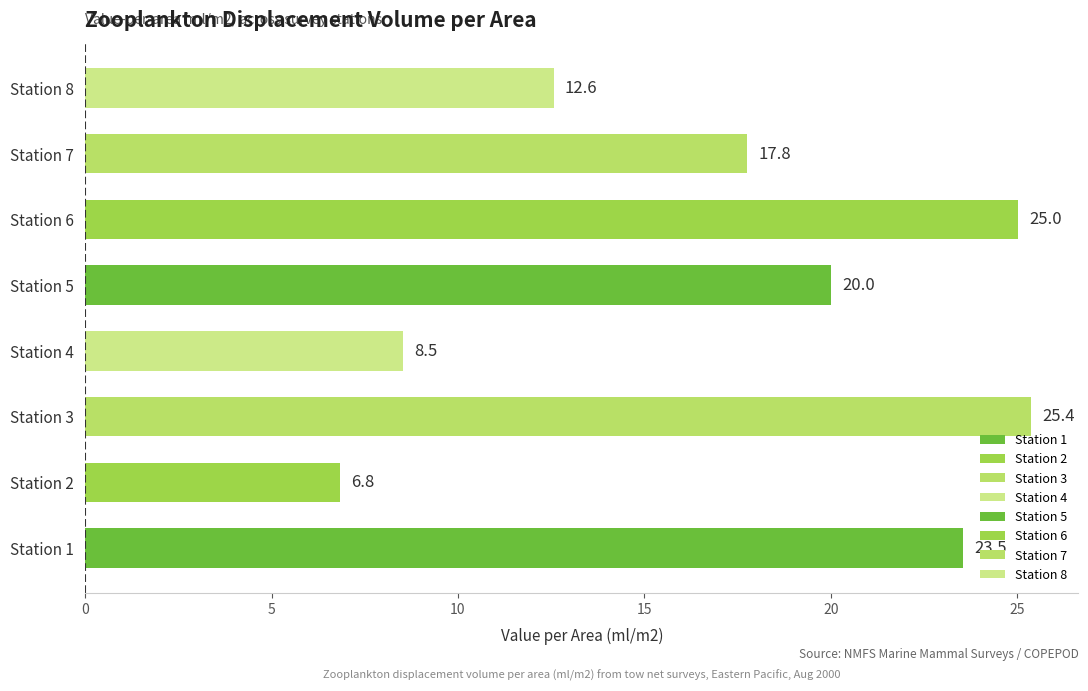

What is the maximum value shown in the chart?

25.4